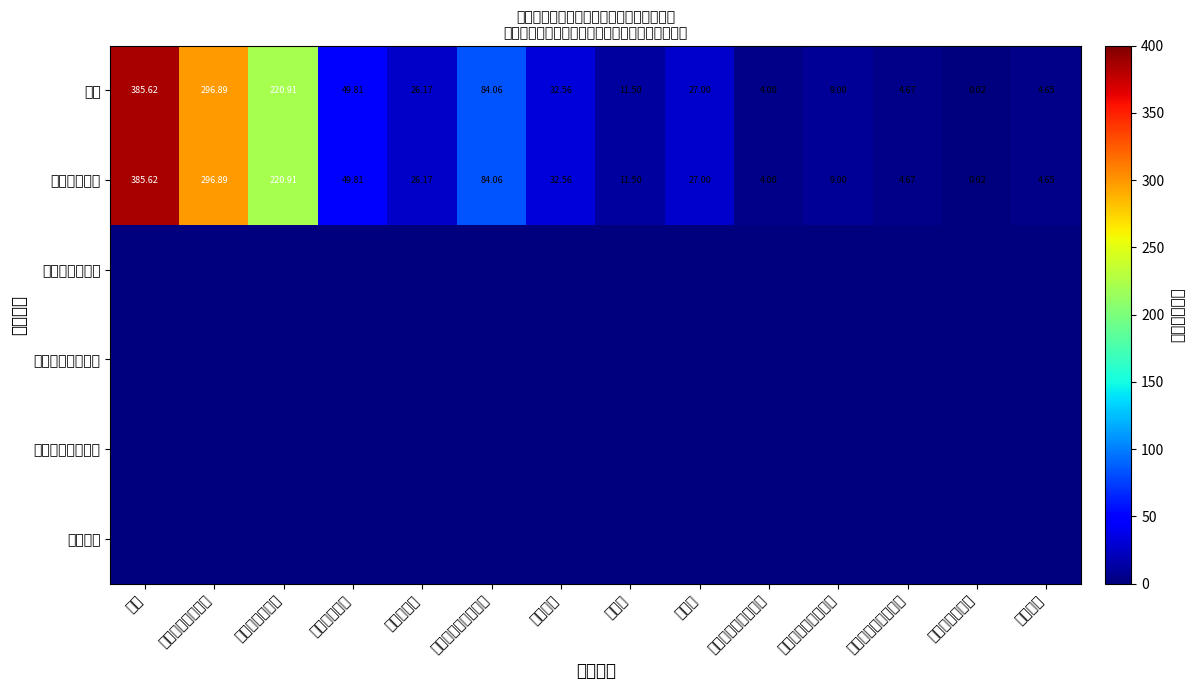

Which series has the largest total across all categories?

合计